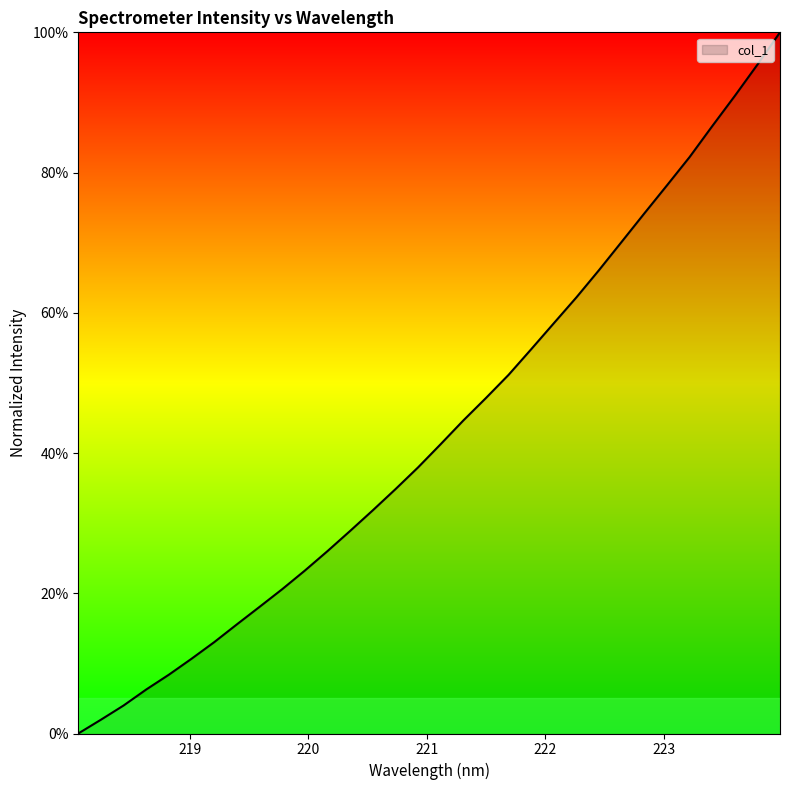

What is the maximum value shown in the chart?

100.0